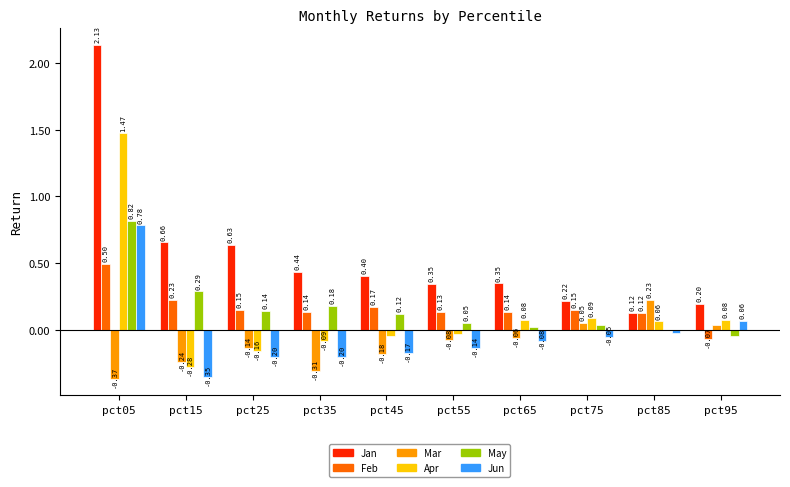

What is the sum of the Jun values at pct05 and pct15?

0.4